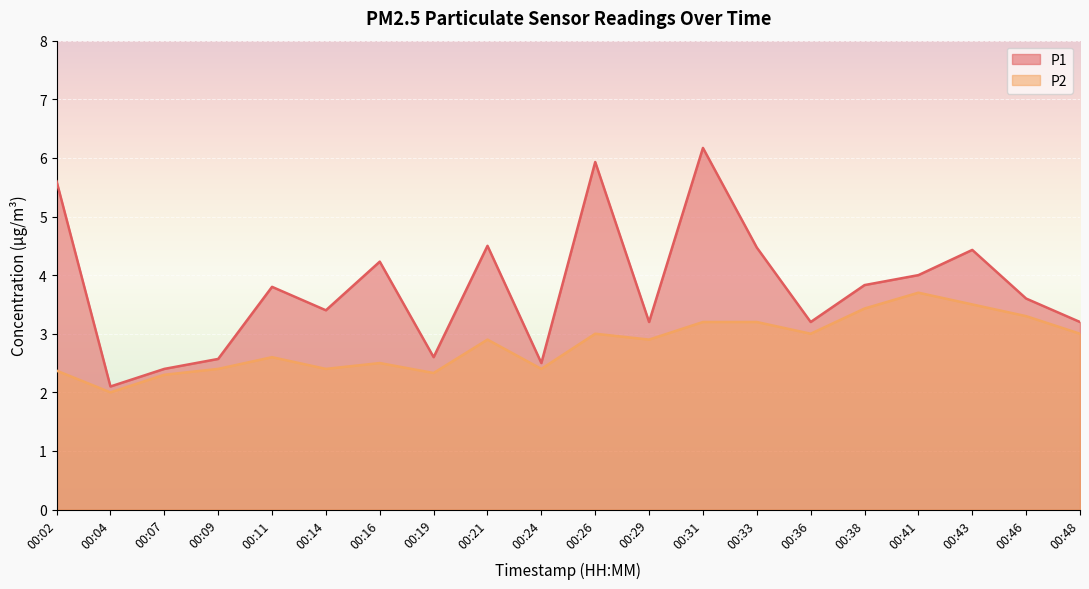

Rank the series at 00:29 from lowest to highest value.

P2, P1